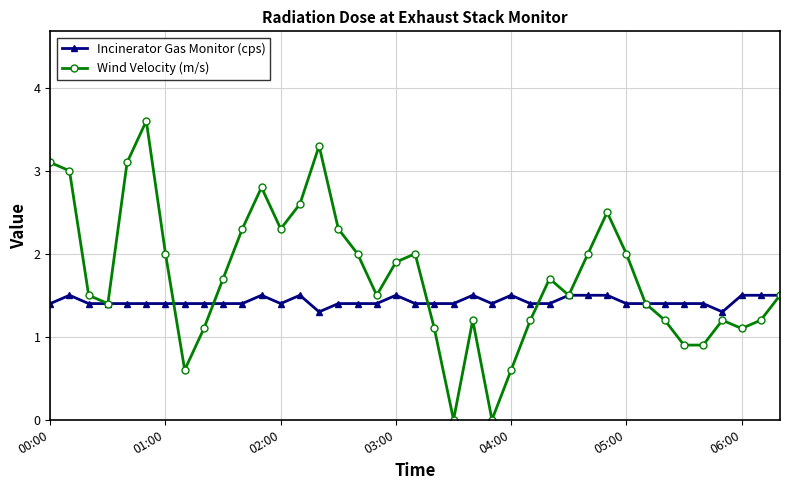

True or false: Wind Velocity (m/s) has more than 1 interior local peaks.

True